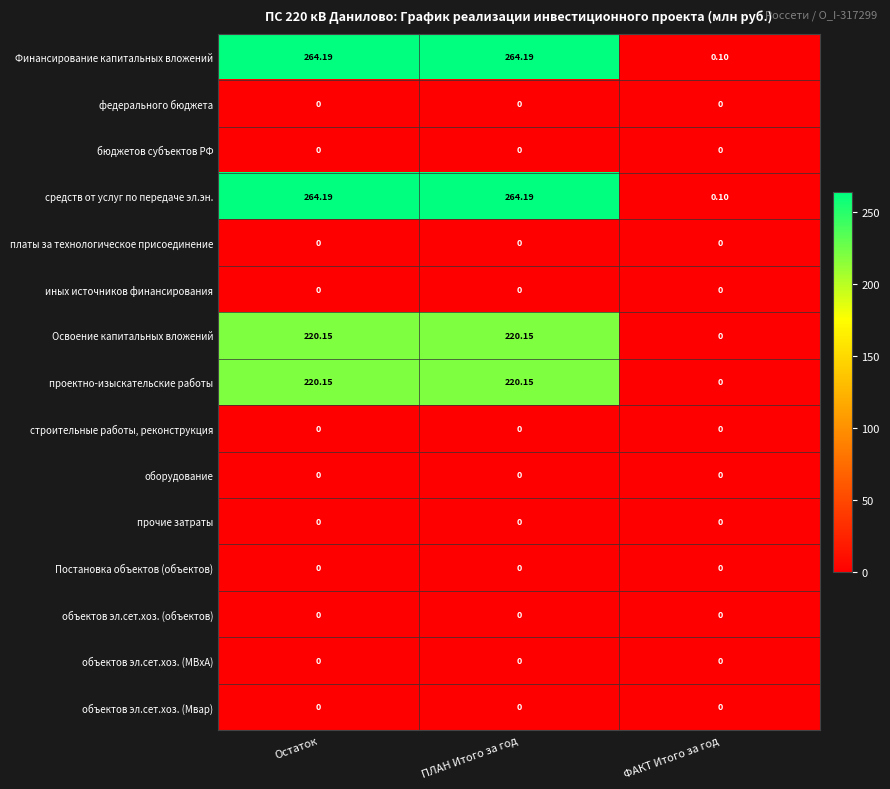

At which label does средств от услуг по передаче эл.эн. reach its minimum?

ФАКТ Итого за год